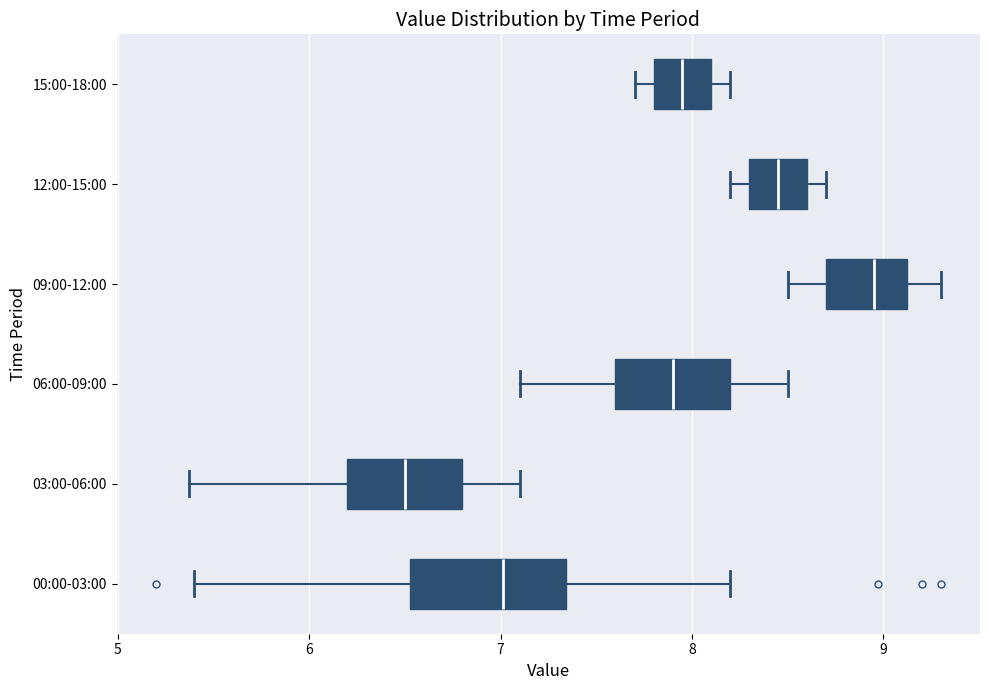

Where is the left edge of the box for 00:00-03:00 on the x-axis? The values are not printed on the chart, so give them approximately, as read against the axis.

6.5